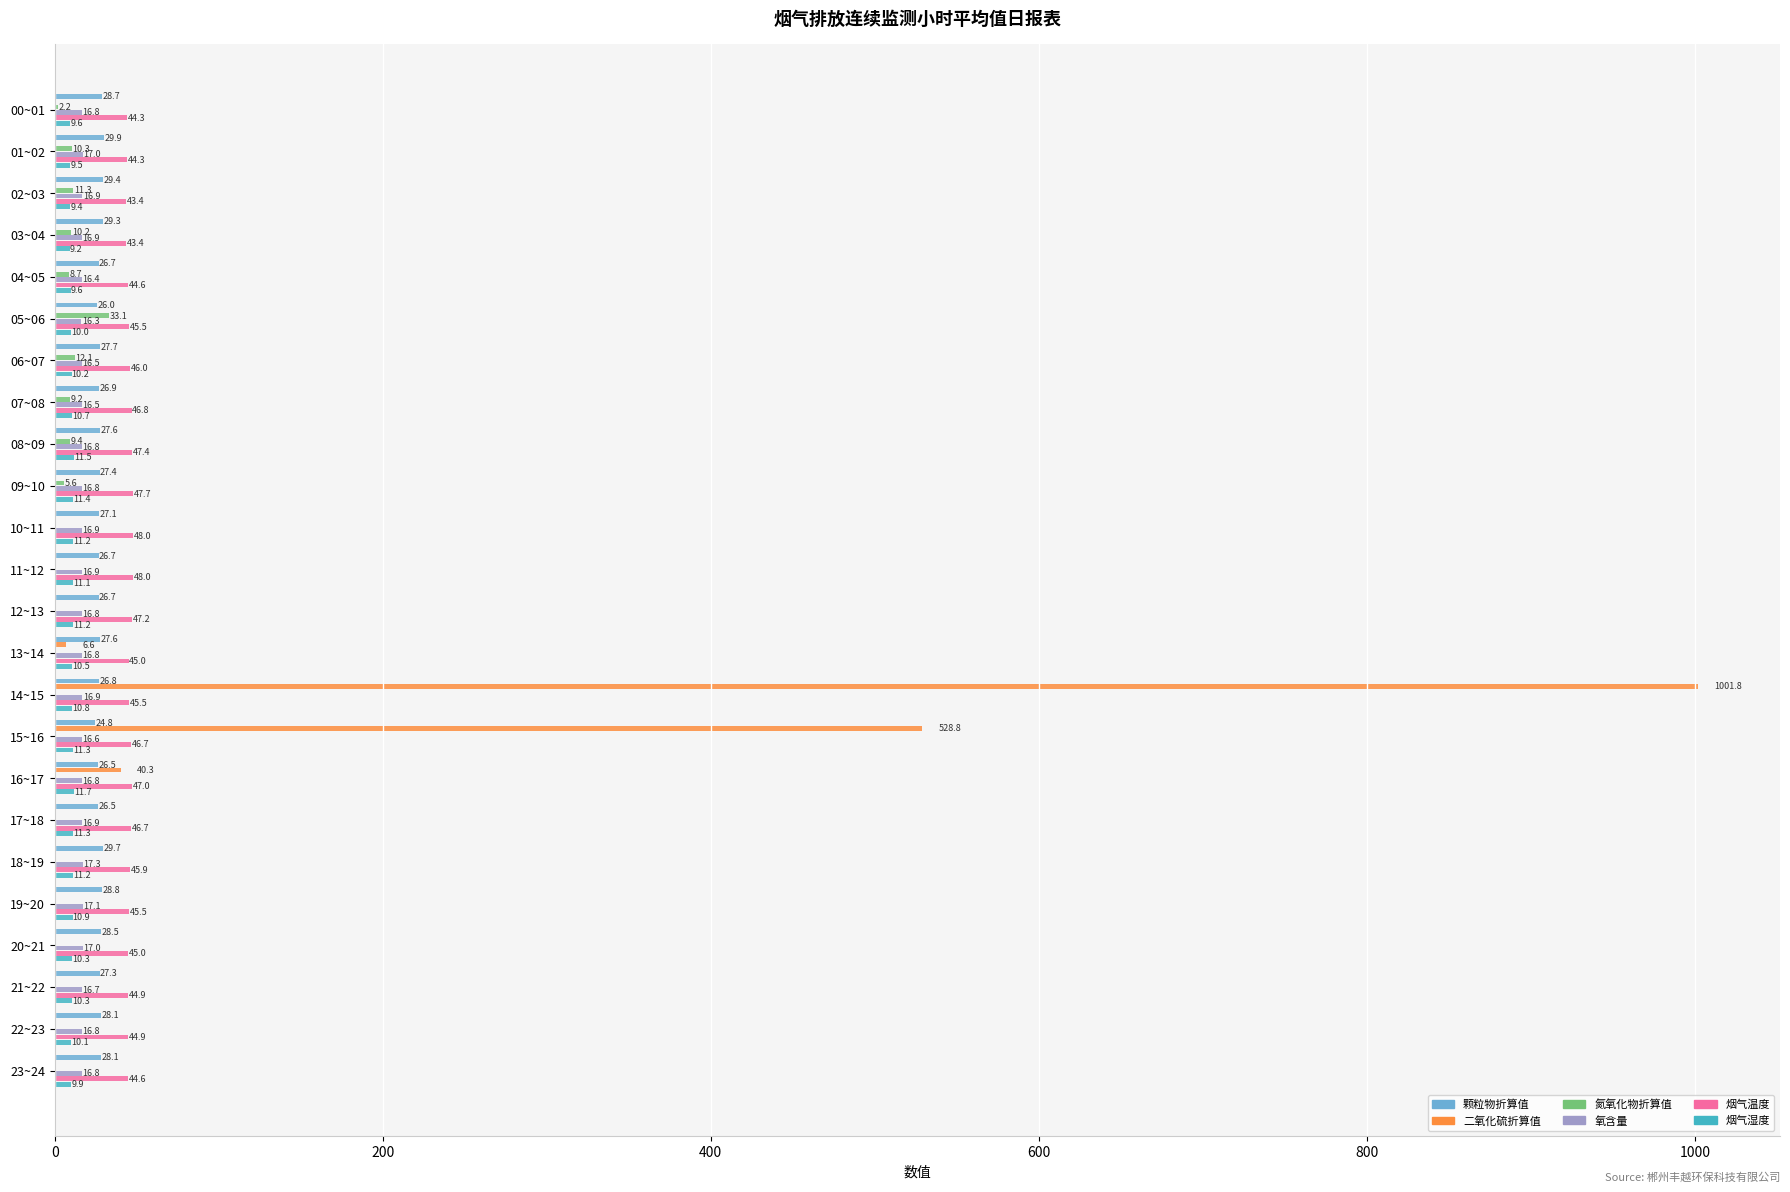

Is it true that 烟气湿度 equals 9.9 at 23~24?

True